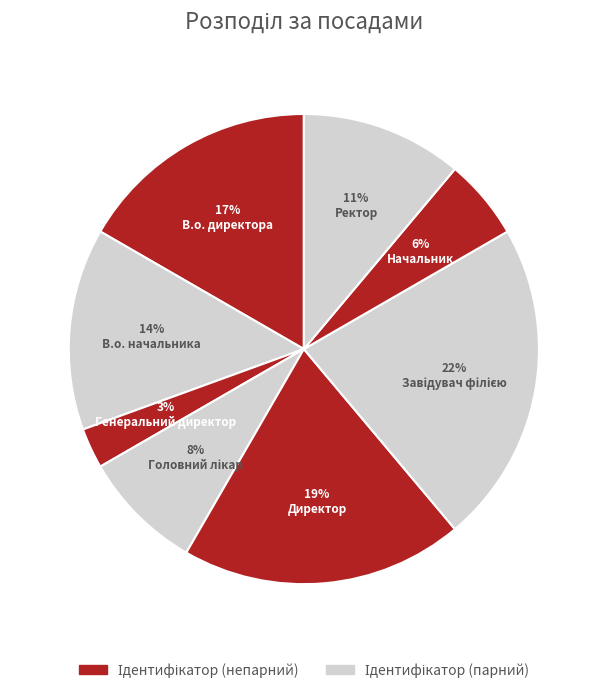

Which slice is the smallest?

Генеральний директор